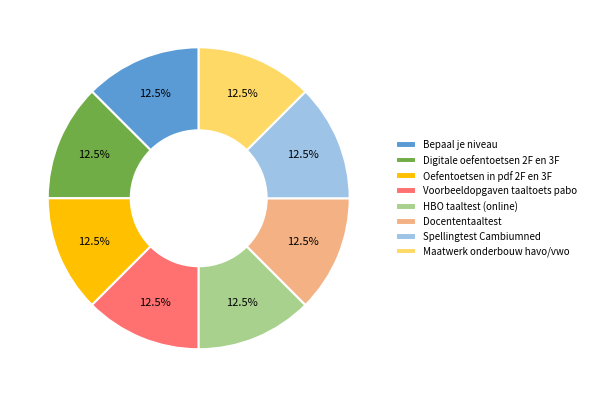

Is there any slice that represents more than half of the pie?

No